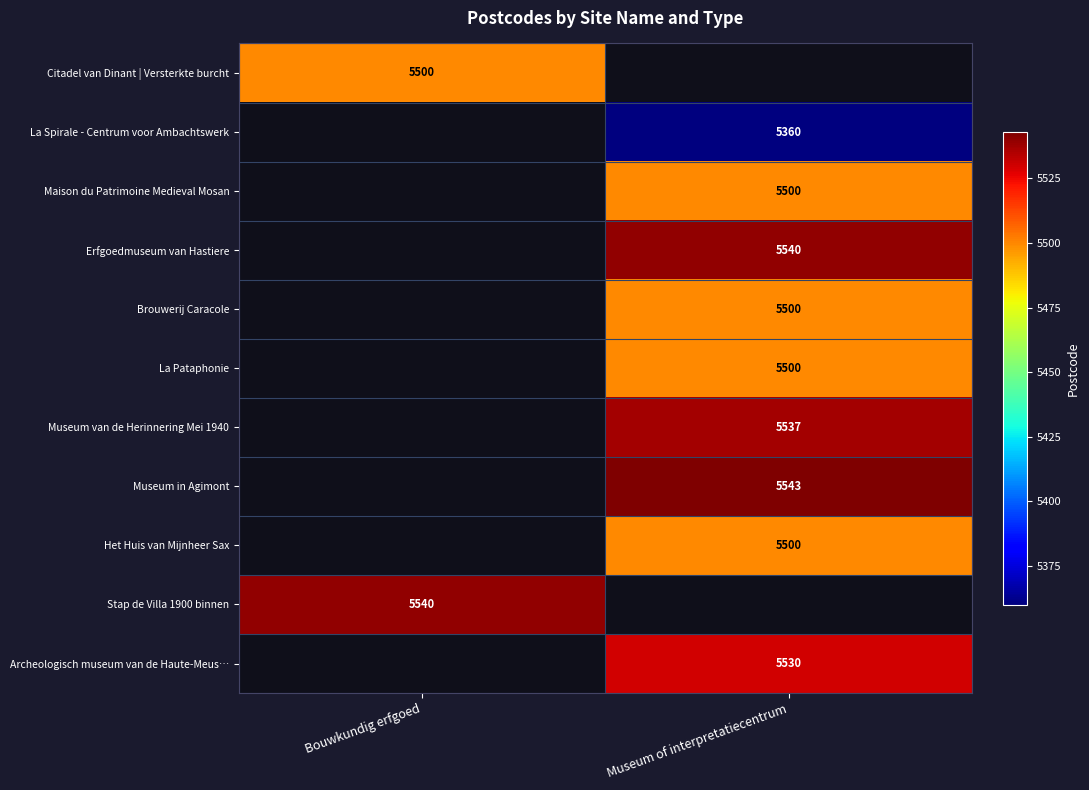

The La Pataphonie series shows 9346.9 at Museum of interpretatiecentrum. True or false?

False